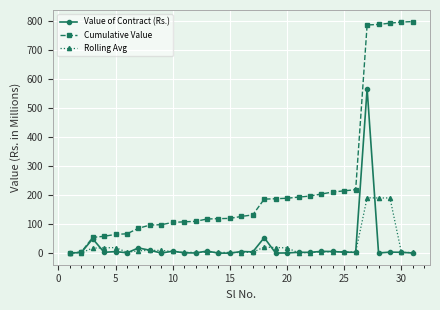

List the series in order of their peak value, lowest first.

Rolling Avg, Value of Contract (Rs.), Cumulative Value